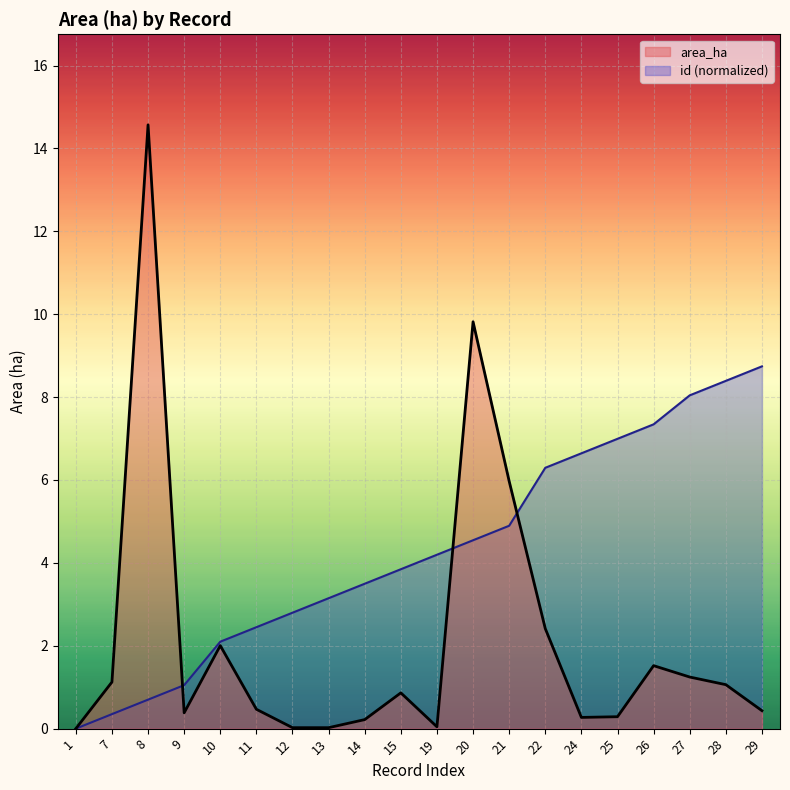

Is it true that id equals 7.6 at 20?

False